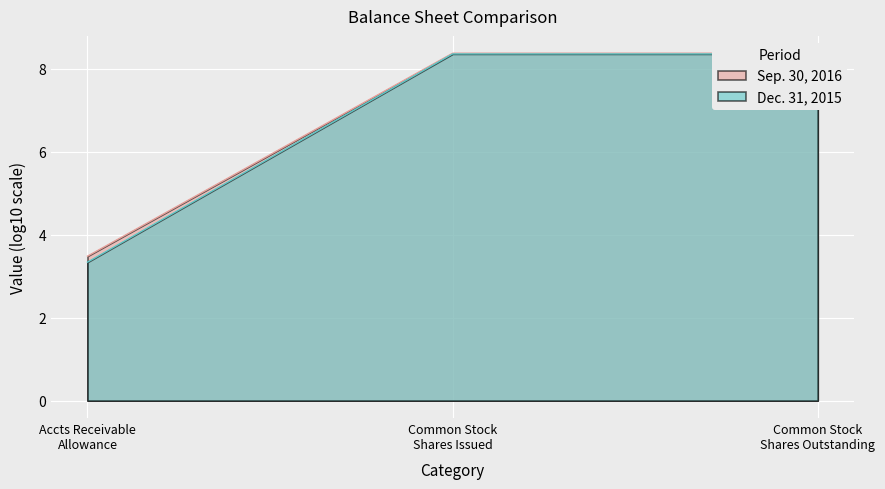

What is the difference between the second highest and minimum values in the Dec. 31, 2015 series?

5.0